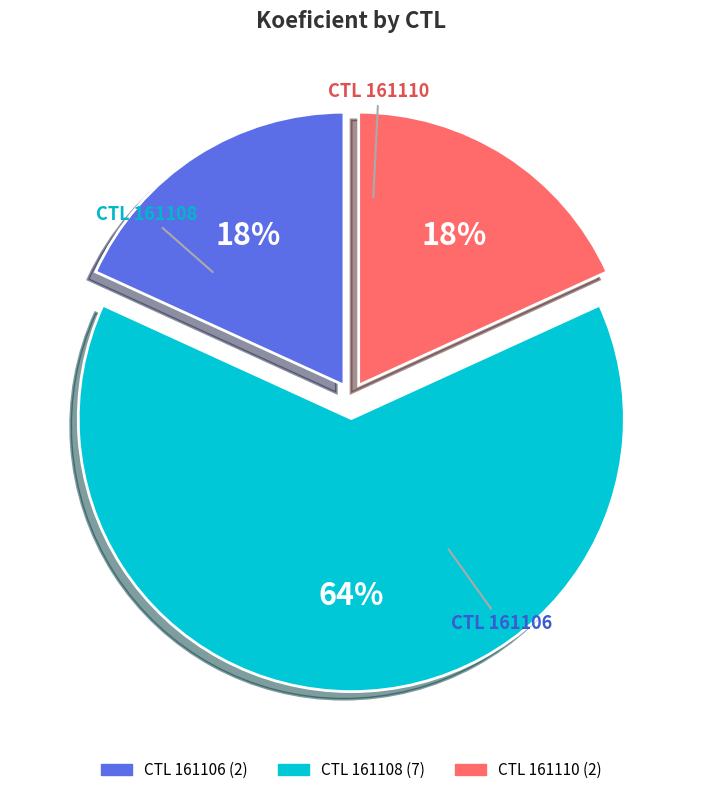

To the nearest percent, what is the average slice percentage?

33%